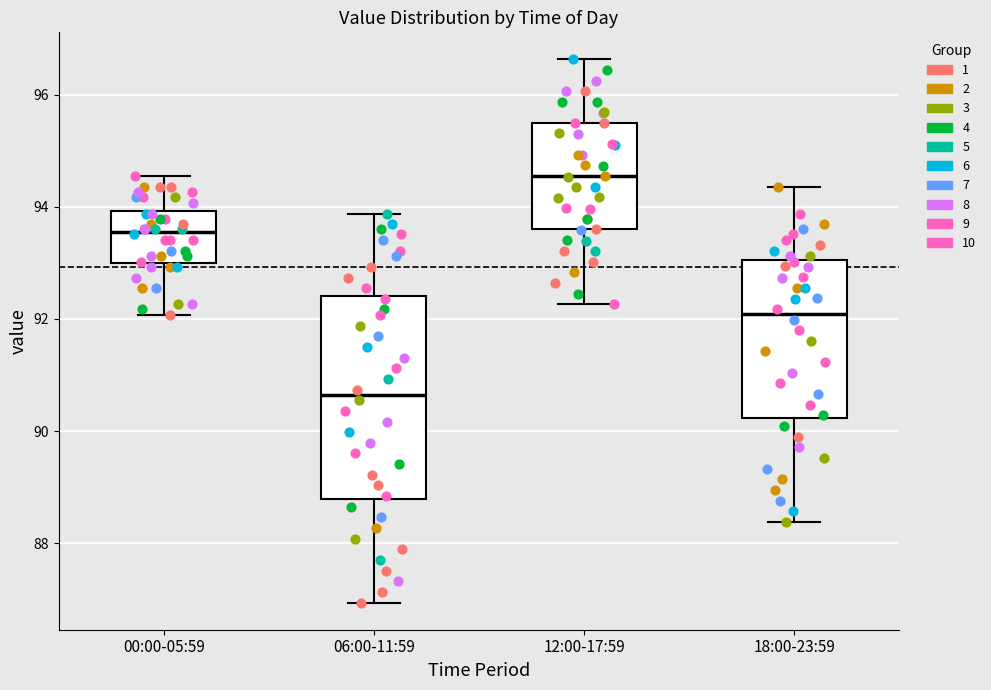

Reading left to right, read every box against the y-axis: the position of its median line, the range the box covers, and the ends of its whiskers. The values are not printed on the chart, so give them approximately, as read against the axis.

00:00-05:59: median 93.6, box 93.0 to 94.0, whiskers 92.0 to 94.6
06:00-11:59: median 90.6, box 88.8 to 92.4, whiskers 87.0 to 93.8
12:00-17:59: median 94.6, box 93.6 to 95.4, whiskers 92.2 to 96.6
18:00-23:59: median 92.0, box 90.2 to 93.0, whiskers 88.4 to 94.4